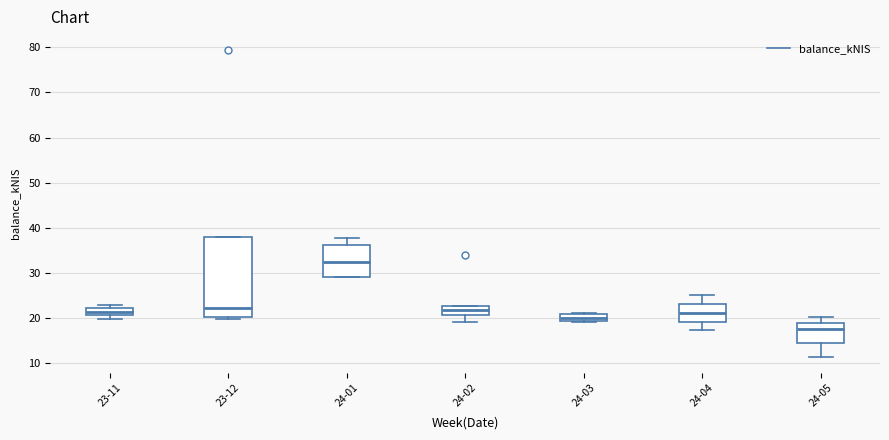

Reading left to right, read every box against the y-axis: the position of its median line, the range the box covers, and the ends of its whiskers. The values are not printed on the chart, so give them approximately, as read against the axis.

23-11: median 21 (inside the box), box 21 to 22, whiskers 20 to 23
23-12: median 22, box 20 to 38, whiskers 20 (just below the box's lower edge) to 38
24-01: median 32, box 29 to 36, whiskers 29 to 38
24-02: median 22, box 21 to 23, whiskers 19 to 23
24-03: median 20, box 19 to 21, whiskers 19 to 21 (just above the box's upper edge)
24-04: median 21, box 19 to 23, whiskers 17 to 25
24-05: median 17, box 14 to 19, whiskers 11 to 20